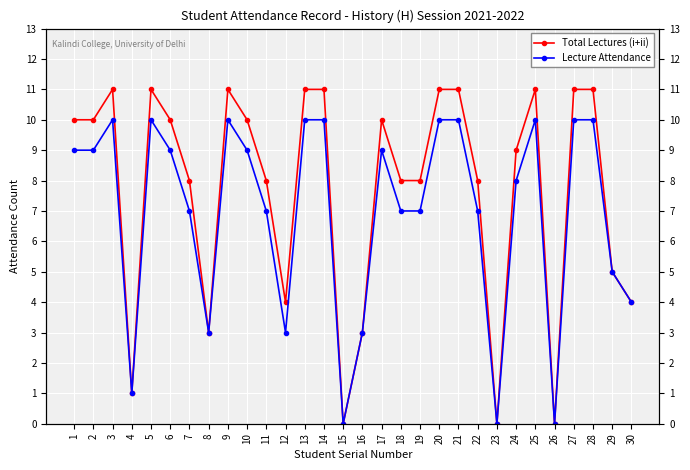

At which label is Total Lectures (i+ii) closest to 5?

29